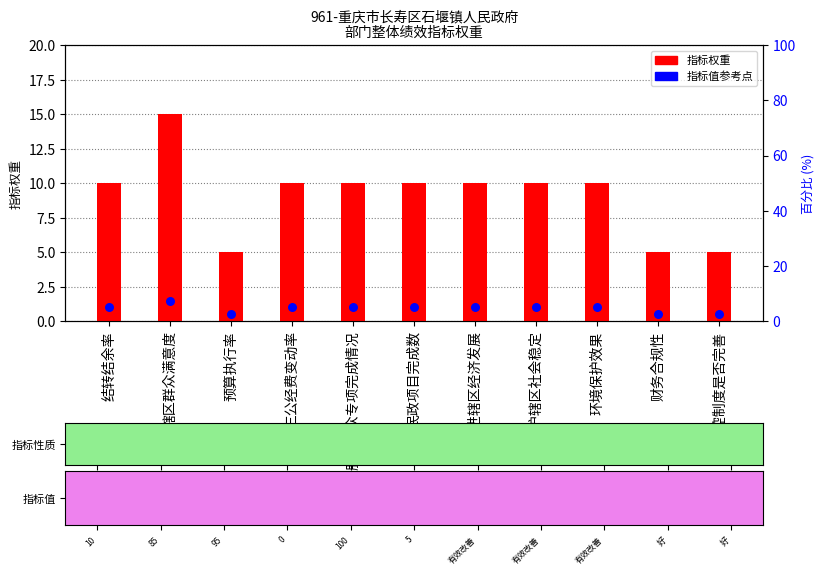

Which series contains the highest Y value?

指标权重